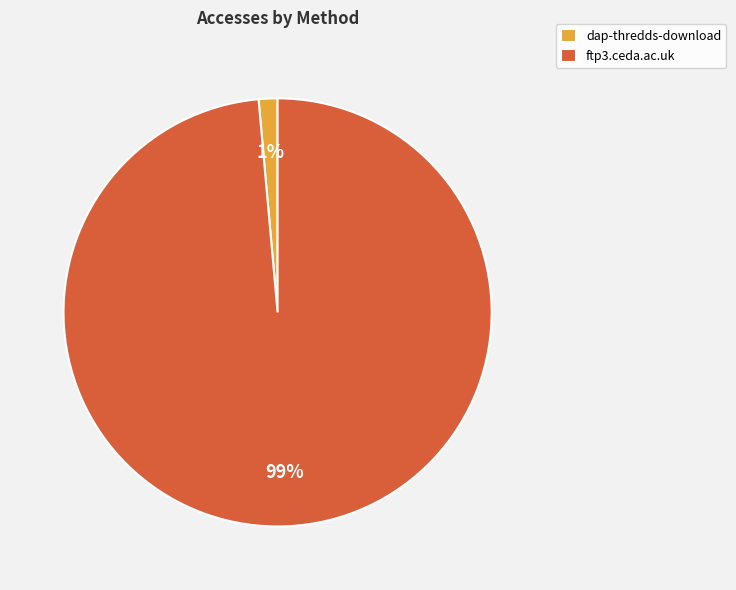

Count the number of slices in the pie.

2